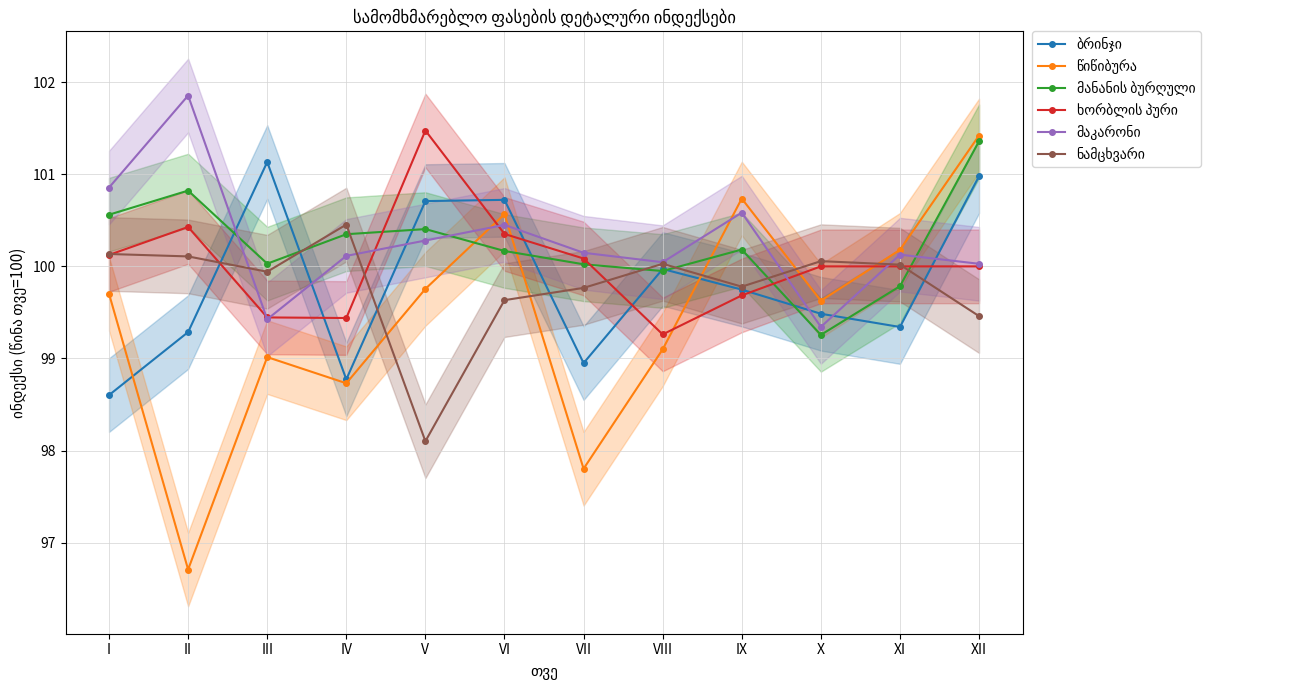

Reading left to right, what are all the values shown in this chart?

ბრინჯი: I=98.6	II=99.3	III=101.1	IV=98.8	V=100.7	VI=100.7	VII=98.9	VIII=100.0	IX=99.7	X=99.5	XI=99.3	XII=101.0
წიწიბურა: I=99.7	II=96.7	III=99.0	IV=98.7	V=99.8	VI=100.6	VII=97.8	VIII=99.1	IX=100.7	X=99.6	XI=100.2	XII=101.4
მანანის ბურღული: I=100.6	II=100.8	III=100.0	IV=100.3	V=100.4	VI=100.2	VII=100.0	VIII=99.9	IX=100.2	X=99.3	XI=99.8	XII=101.4
ხორბლის პური: I=100.1	II=100.4	III=99.4	IV=99.4	V=101.5	VI=100.4	VII=100.1	VIII=99.3	IX=99.7	X=100.0	XI=100.0	XII=100.0
მაკარონი: I=100.9	II=101.9	III=99.4	IV=100.1	V=100.3	VI=100.5	VII=100.1	VIII=100.0	IX=100.6	X=99.3	XI=100.1	XII=100.0
ნამცხვარი: I=100.1	II=100.1	III=99.9	IV=100.5	V=98.1	VI=99.6	VII=99.8	VIII=100.0	IX=99.8	X=100.1	XI=100.0	XII=99.5